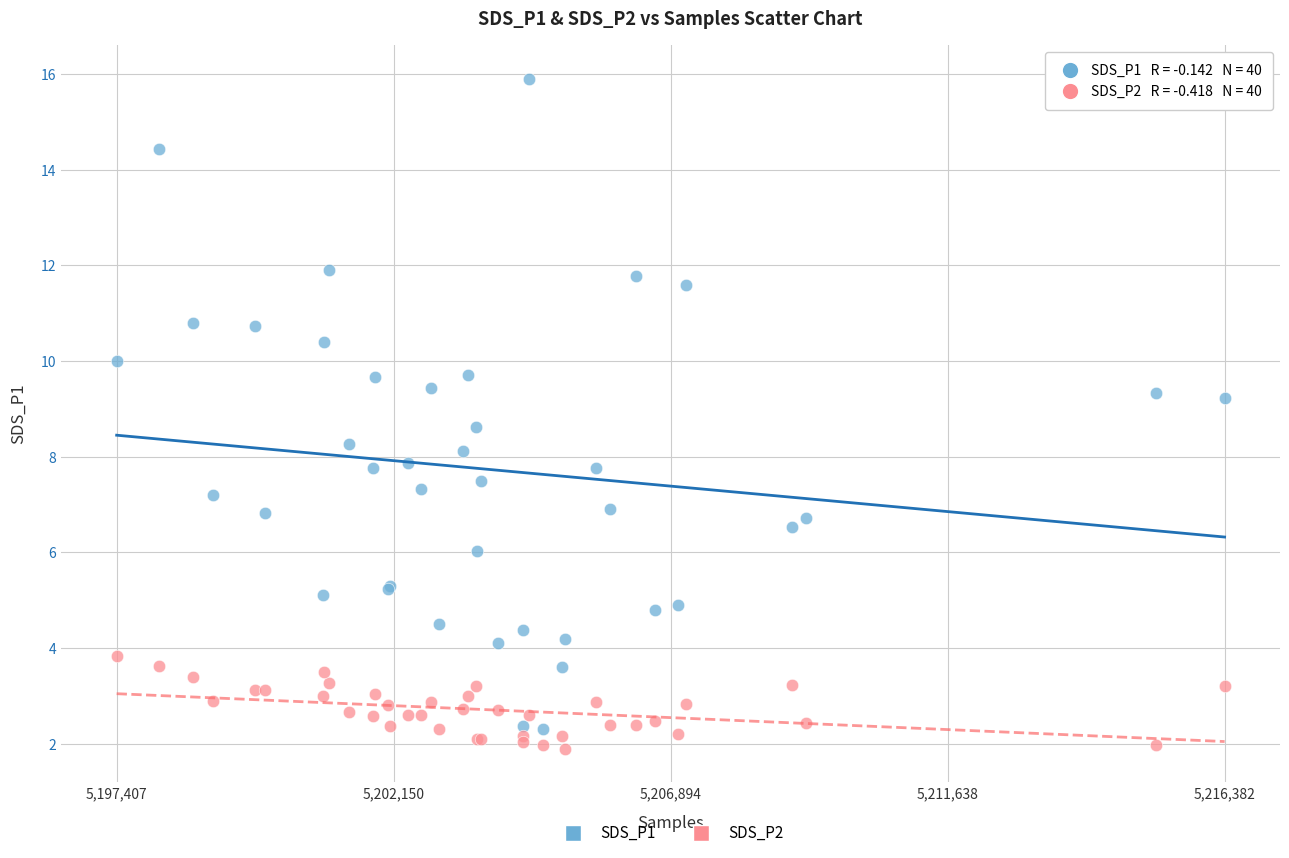

Which series contains the highest Y value?

SDS_P1